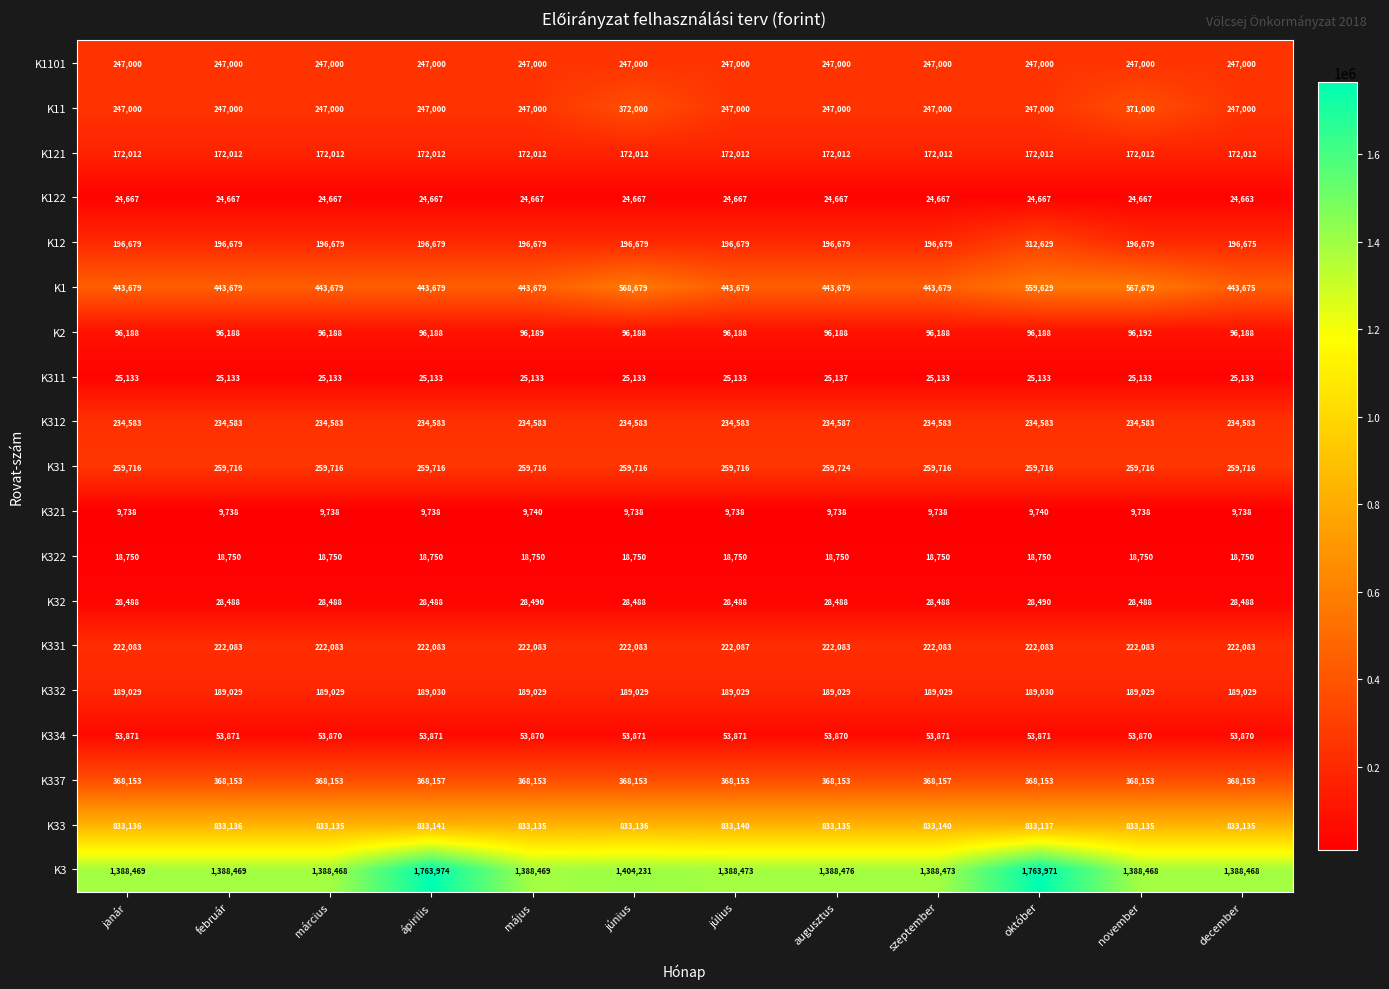

What is the total value across all series at janár?

5058374